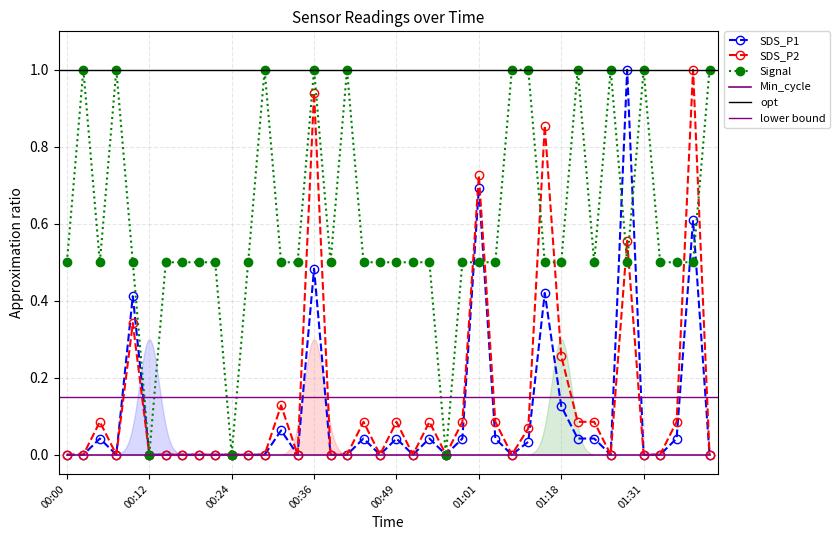

Where is the first local maximum for Signal?

00:02